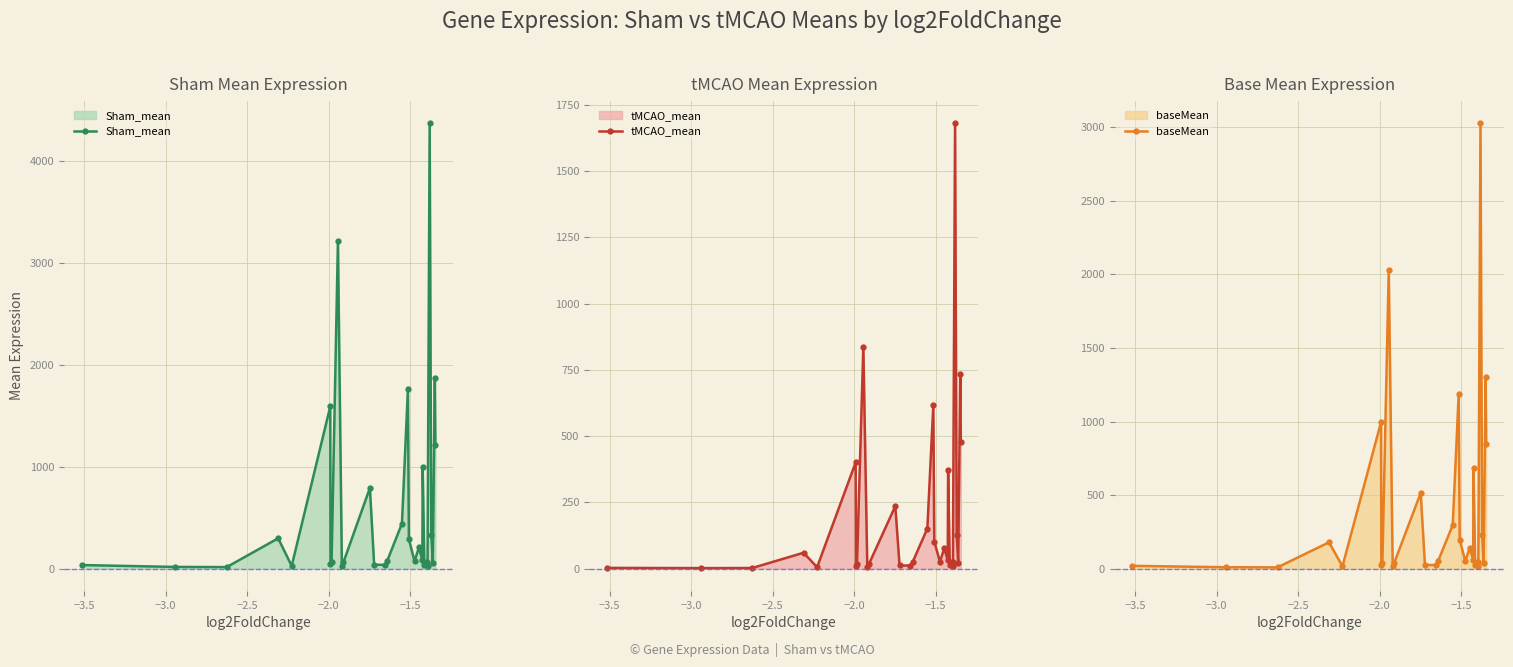

What is the value of the Sham_mean point at the 18th from the left?

290.9